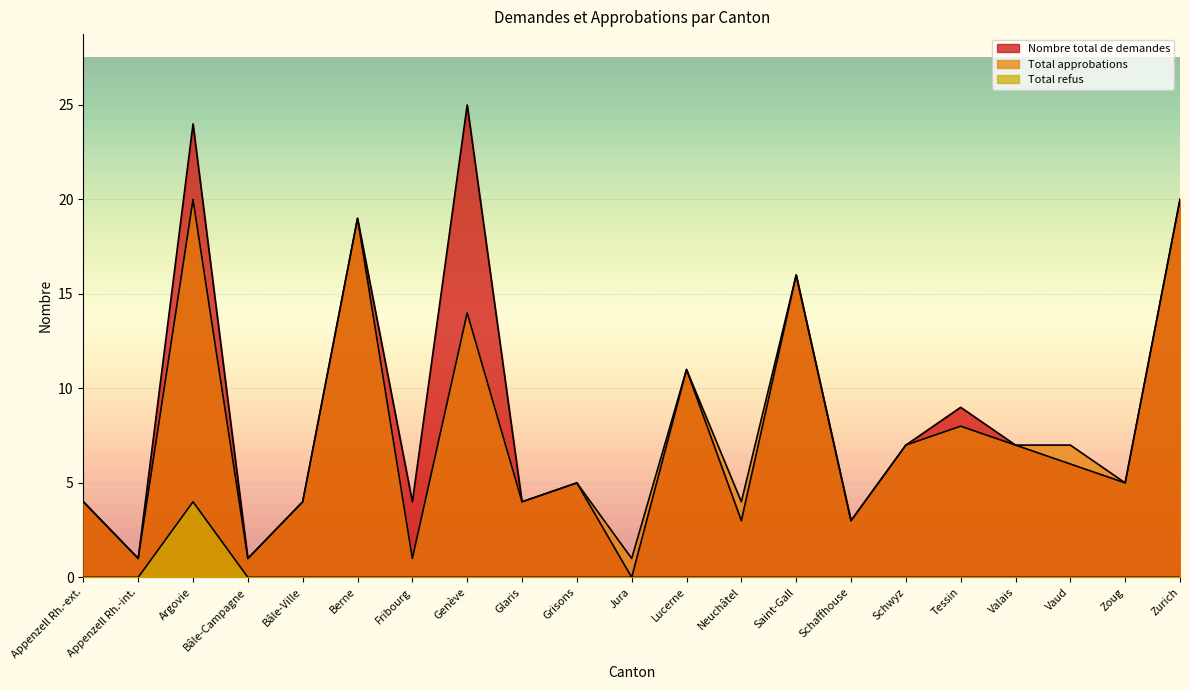

Which series has the largest total across all categories?

Nombre total de demandes